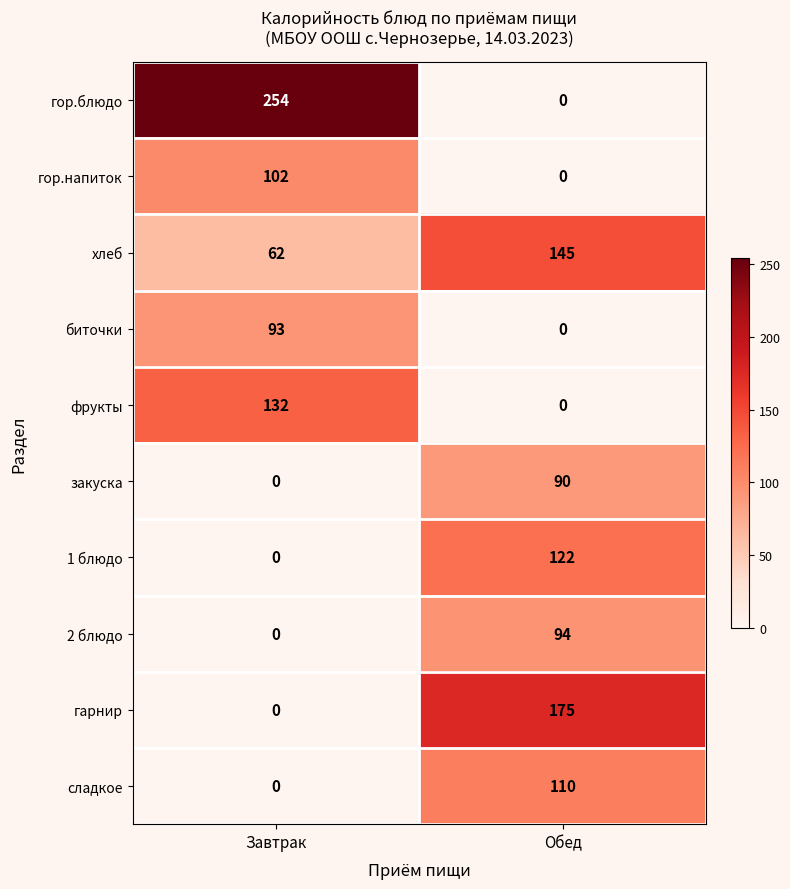

Where is хлеб nearest to the value 103?

Завтрак